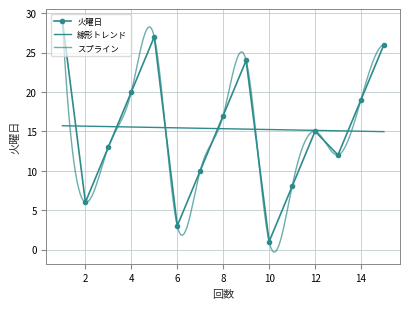

Which has a higher value, 13 or 3?

3